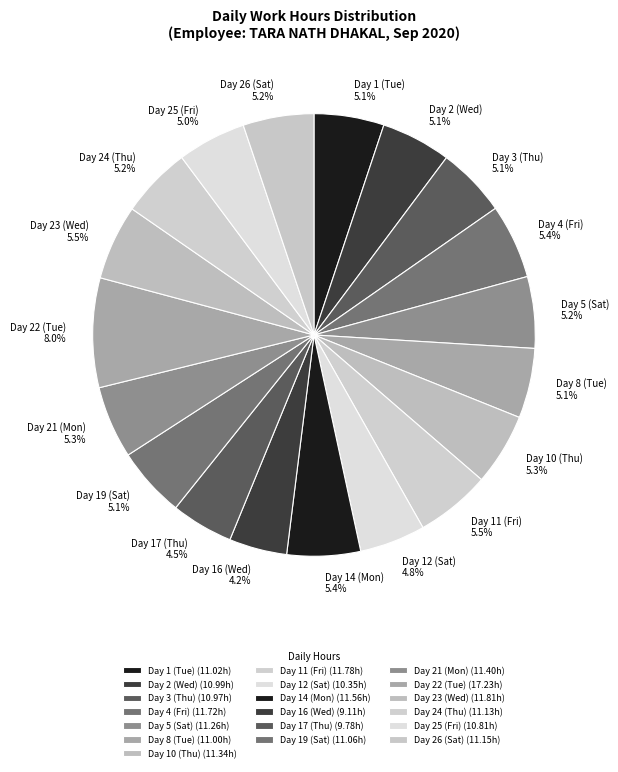

Does Day 10 (Thu) represent more than half of the total?

No